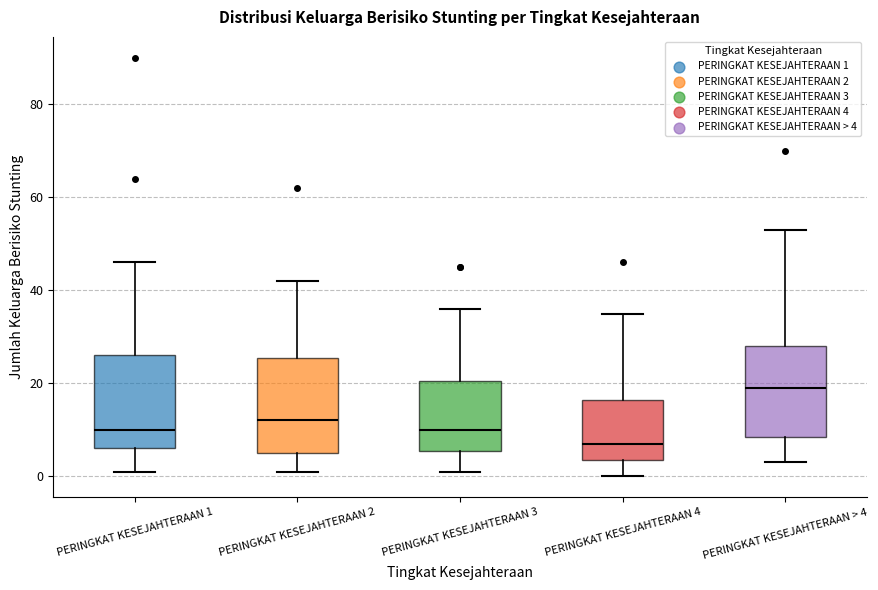

Reading left to right, transcribe this box plot: for each box, give where its median line is, the range the box spans, and where its two whiskers end, as read against the y-axis. The values are not printed on the chart, so give them approximately, as read against the axis.

PERINGKAT KESEJAHTERAAN 1: median 10, box 6 to 26, whiskers 2 to 46
PERINGKAT KESEJAHTERAAN 2: median 12, box 6 to 26, whiskers 2 to 42
PERINGKAT KESEJAHTERAAN 3: median 10, box 6 to 20, whiskers 2 to 36
PERINGKAT KESEJAHTERAAN 4: median 8, box 4 to 16, whiskers 0 to 36
PERINGKAT KESEJAHTERAAN > 4: median 20, box 8 to 28, whiskers 4 to 54